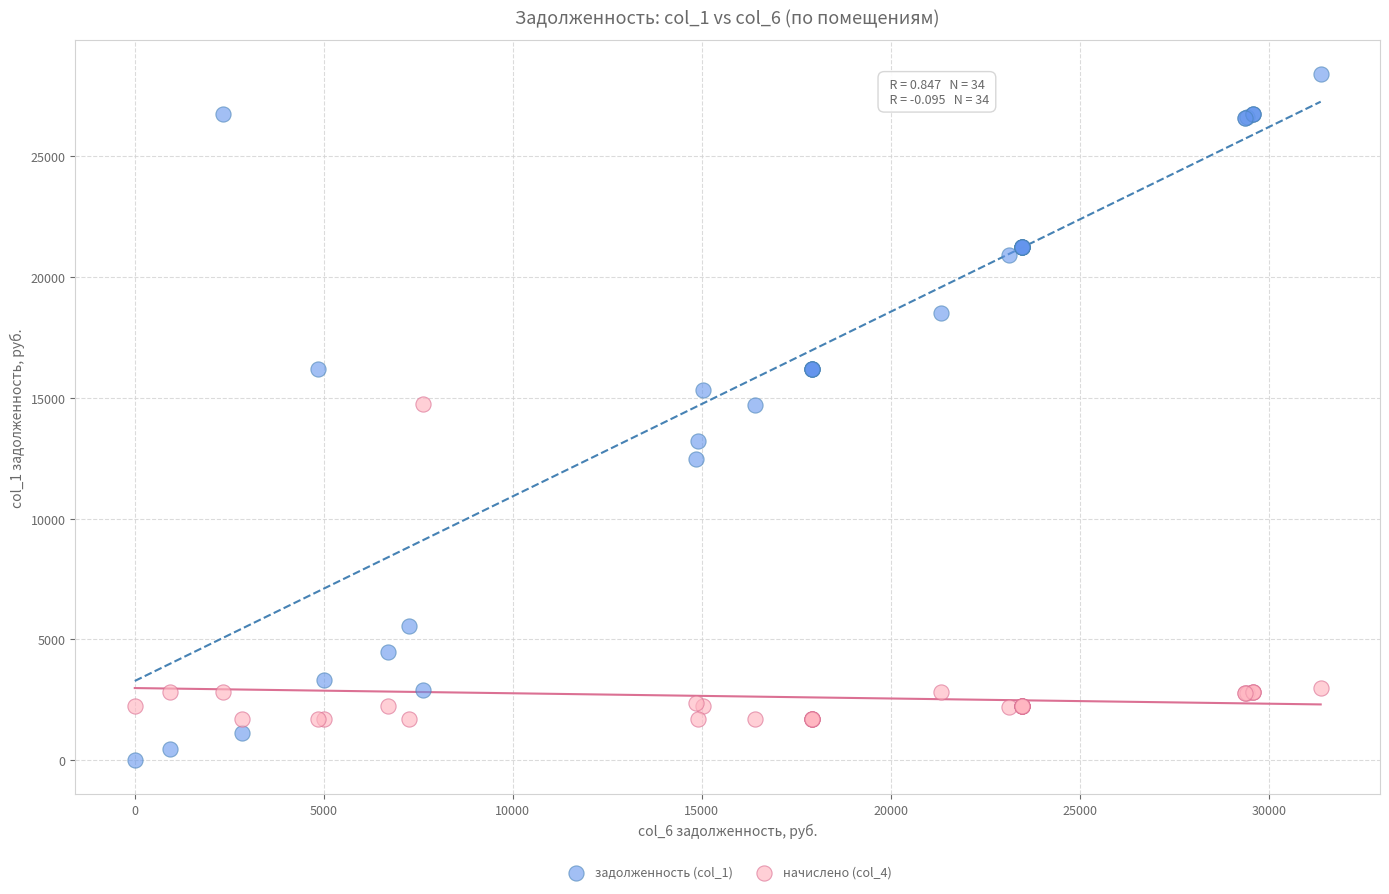

What is the X range (max minus min) for the scatter plot?

31360.6